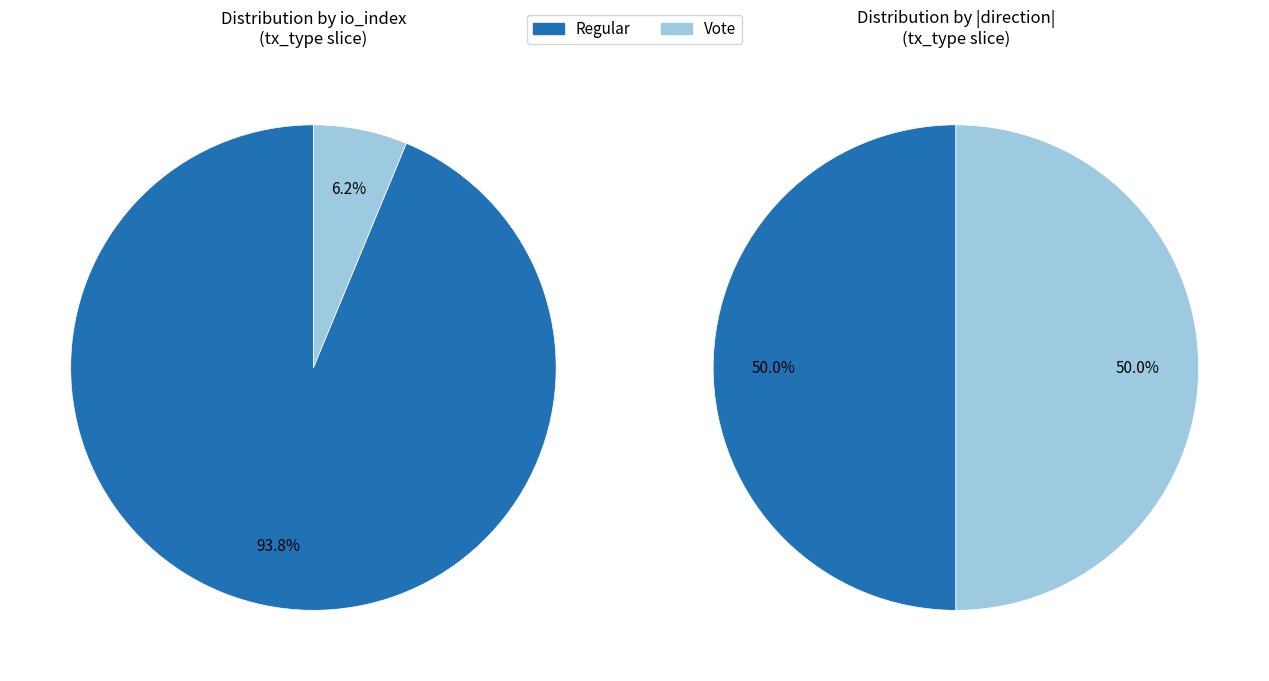

Rank the categories by value from highest to lowest.

Regular, Vote